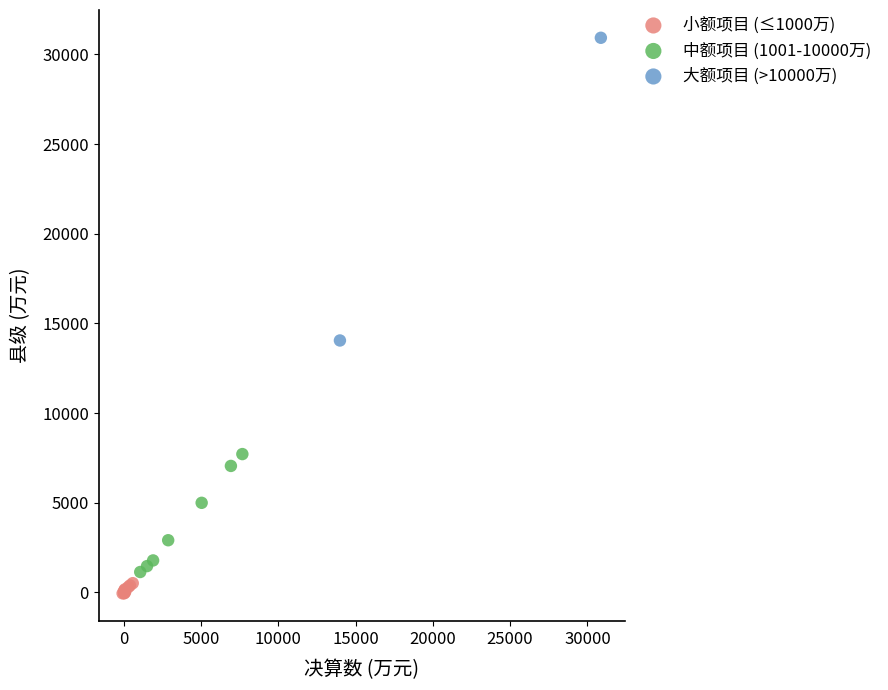

Which series contains the highest Y value?

大额项目 (>10000万)